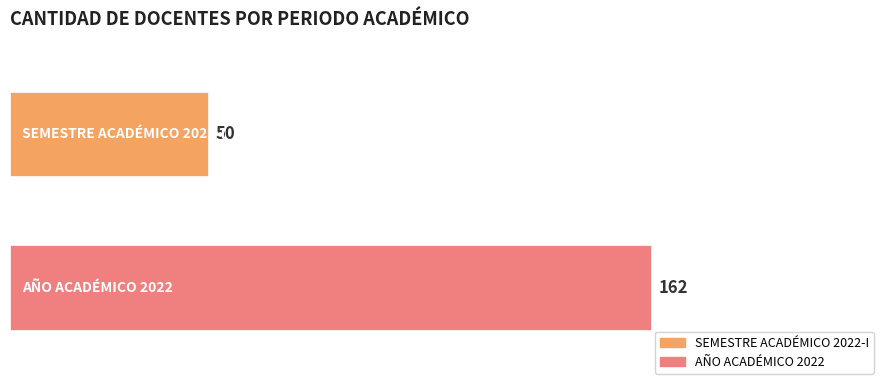

Which series has the largest range (max minus min)?

SEMESTRE ACADÉMICO 2022-I